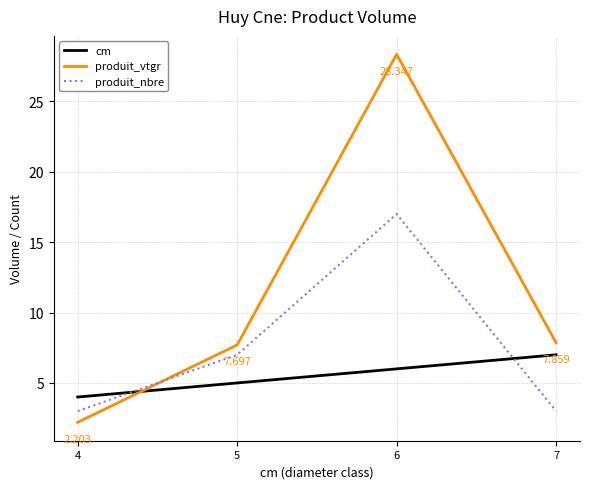

True or false: produit_vtgr and produit_nbre intersect in this chart.

True